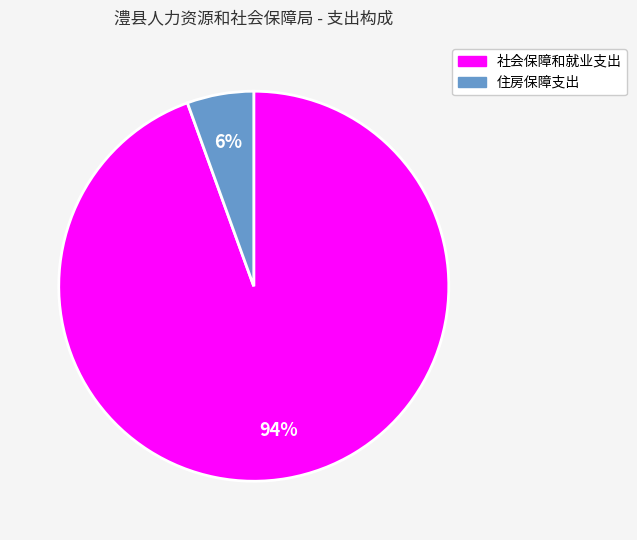

To the nearest percent, what is the combined percentage of 社会保障和就业支出 and 住房保障支出?

100%